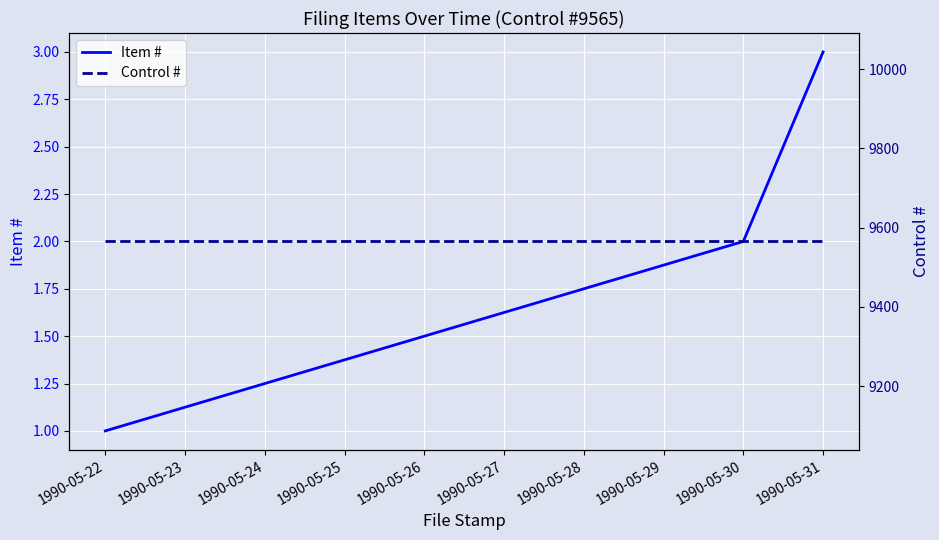

Is it true that Item # equals 0 at 1990-05-30?

False